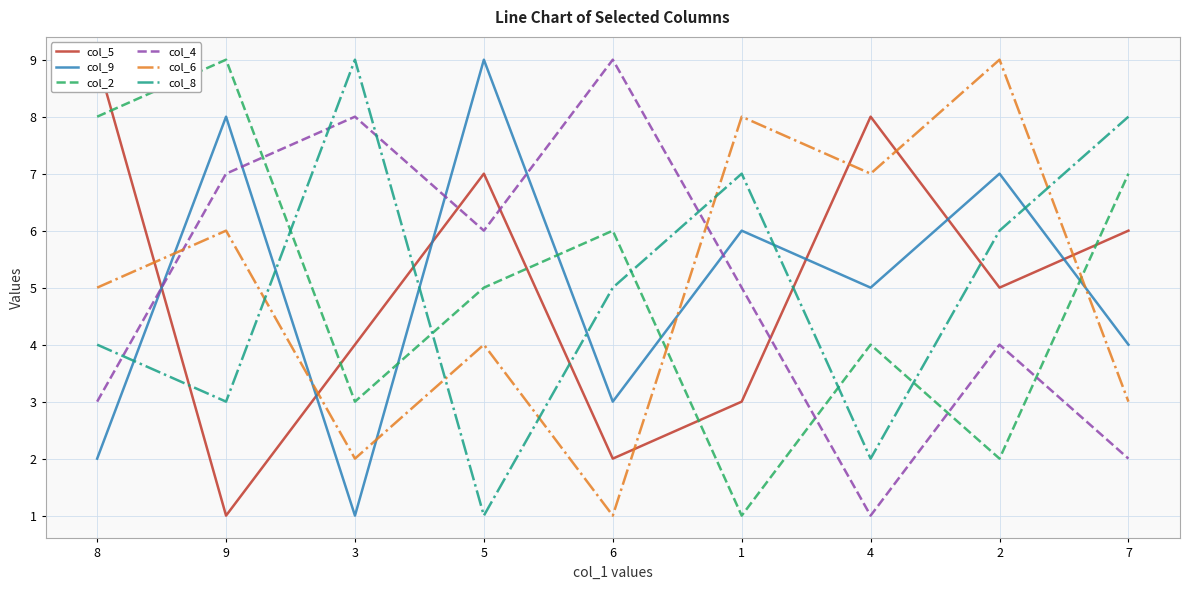

What is the label of the 3rd point from the right?

4